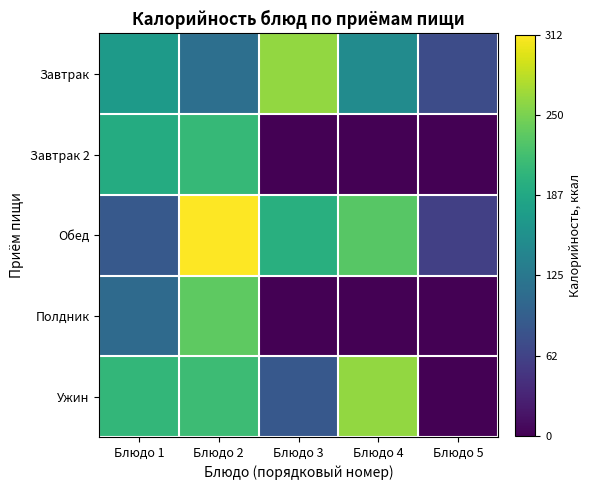

Reading left to right, what are all the values shown in this chart?

Завтрак: Блюдо 1=170.5	Блюдо 2=113.4	Блюдо 3=262.0	Блюдо 4=150.0	Блюдо 5=72.8
Завтрак 2: Блюдо 1=192.0	Блюдо 2=208.5	Блюдо 3=0.0	Блюдо 4=0.0	Блюдо 5=0.0
Обед: Блюдо 1=87.4	Блюдо 2=312.0	Блюдо 3=196.8	Блюдо 4=230.4	Блюдо 5=59.0
Полдник: Блюдо 1=108.0	Блюдо 2=234.0	Блюдо 3=0.0	Блюдо 4=0.0	Блюдо 5=0.0
Ужин: Блюдо 1=206.2	Блюдо 2=213.5	Блюдо 3=86.0	Блюдо 4=262.0	Блюдо 5=0.0